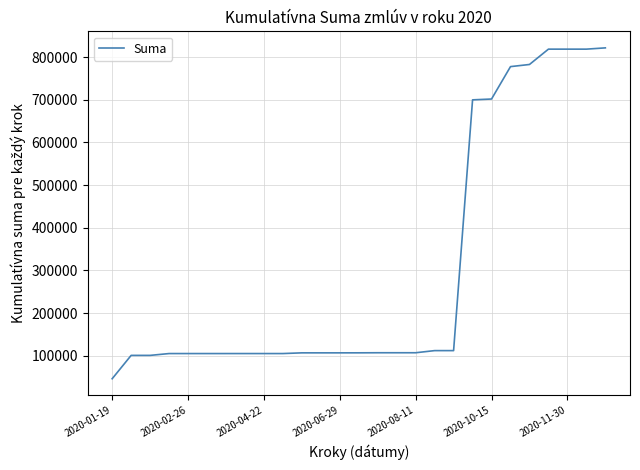

What is the smallest value displayed?

46200.0